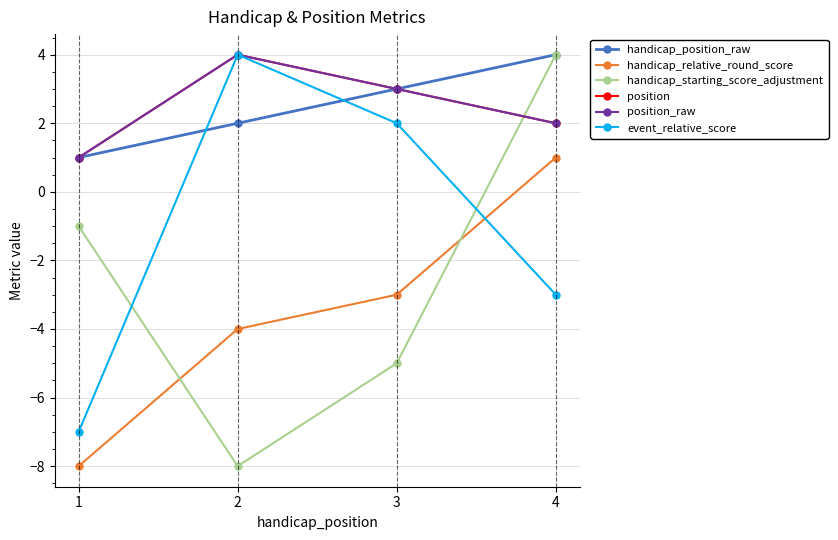

Reading left to right, transcribe all the data shown in this chart.

handicap_position_raw: 1=1	2=2	3=3	4=4
handicap_relative_round_score: 1=-8	2=-4	3=-3	4=1
handicap_starting_score_adjustment: 1=-1	2=-8	3=-5	4=4
position: 1=1	2=4	3=3	4=2
position_raw: 1=1	2=4	3=3	4=2
event_relative_score: 1=-7	2=4	3=2	4=-3